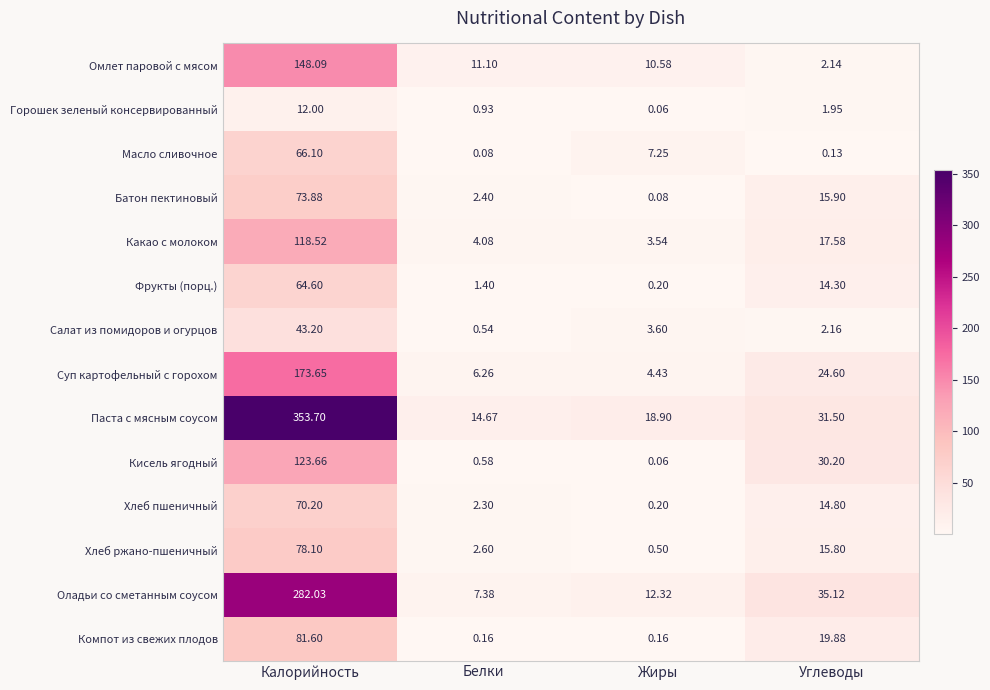

Count the number of data series in this chart.

14